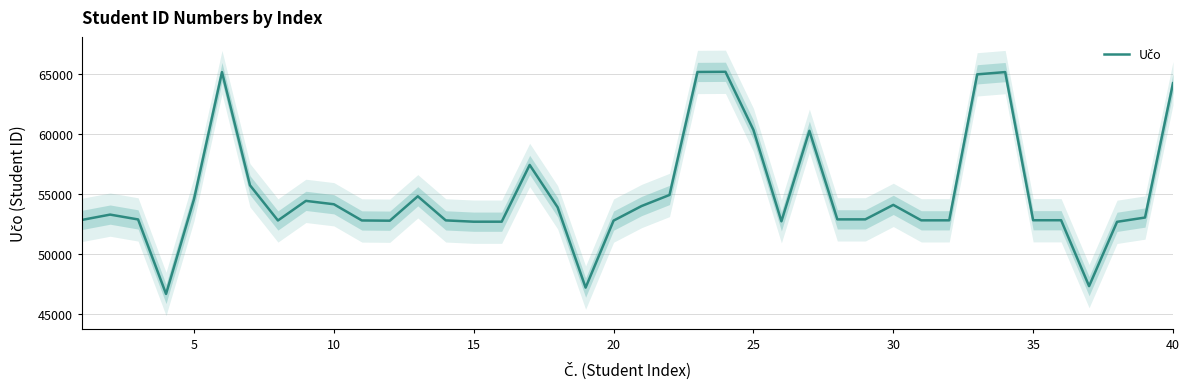

What is the smallest value displayed?

46705